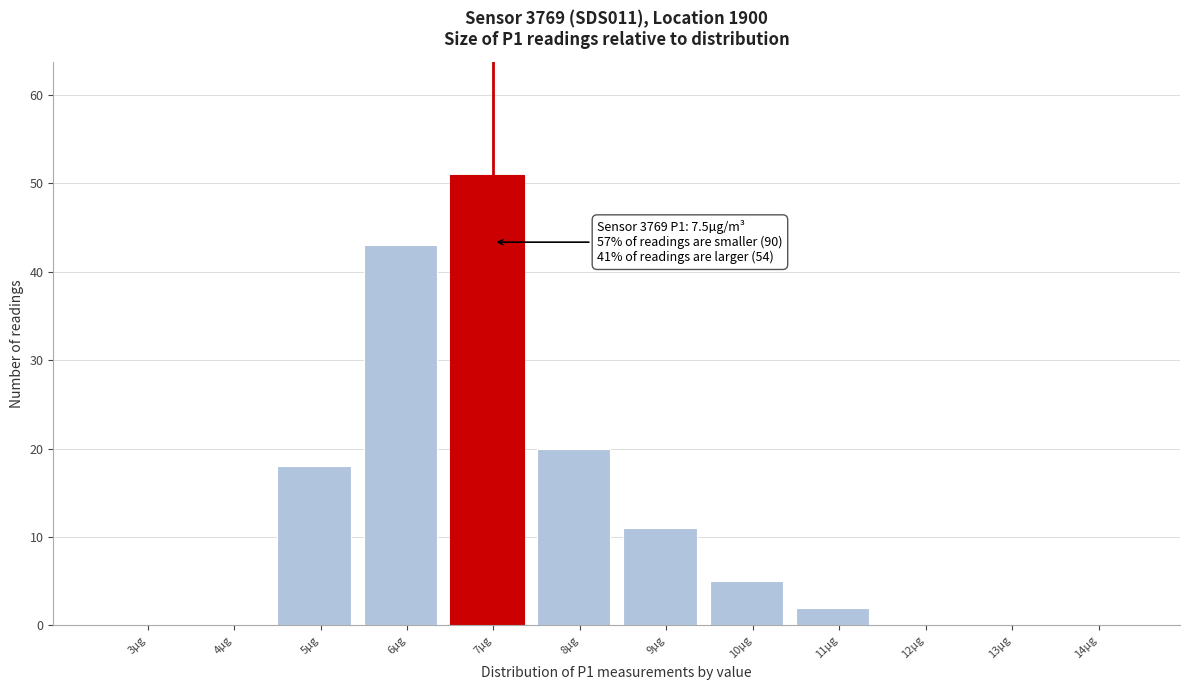

Reading right to left, transcribe all the data shown in this chart.

14µg=0	13µg=0	12µg=0	11µg=2	10µg=5	9µg=11	8µg=20	7µg=51	6µg=43	5µg=18	4µg=0	3µg=0